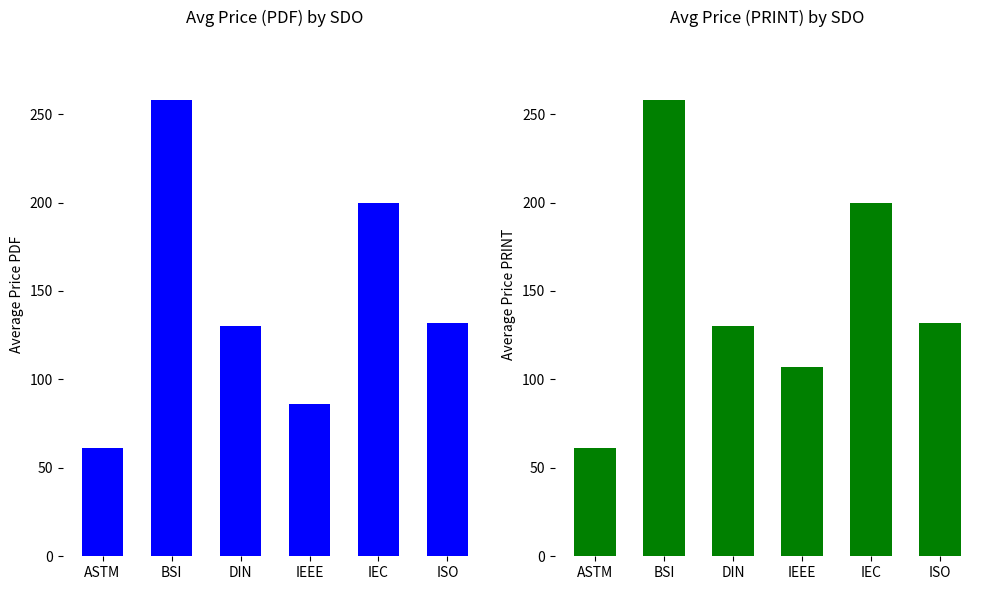

Is the value of Price (PDF) at IEC greater than the value of Price (PRINT) at IEC?

No